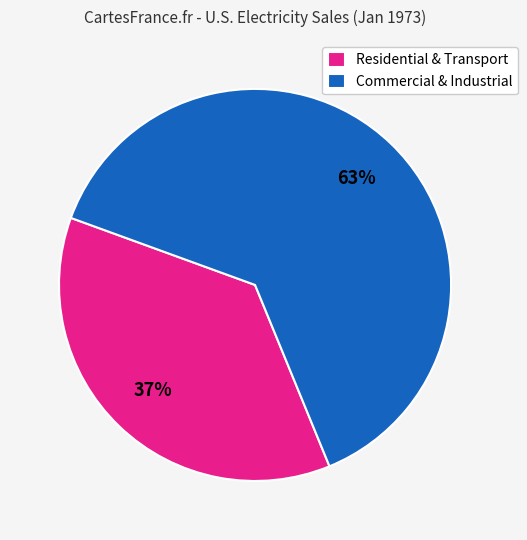

Which category has the biggest portion of the pie?

Commercial & Industrial